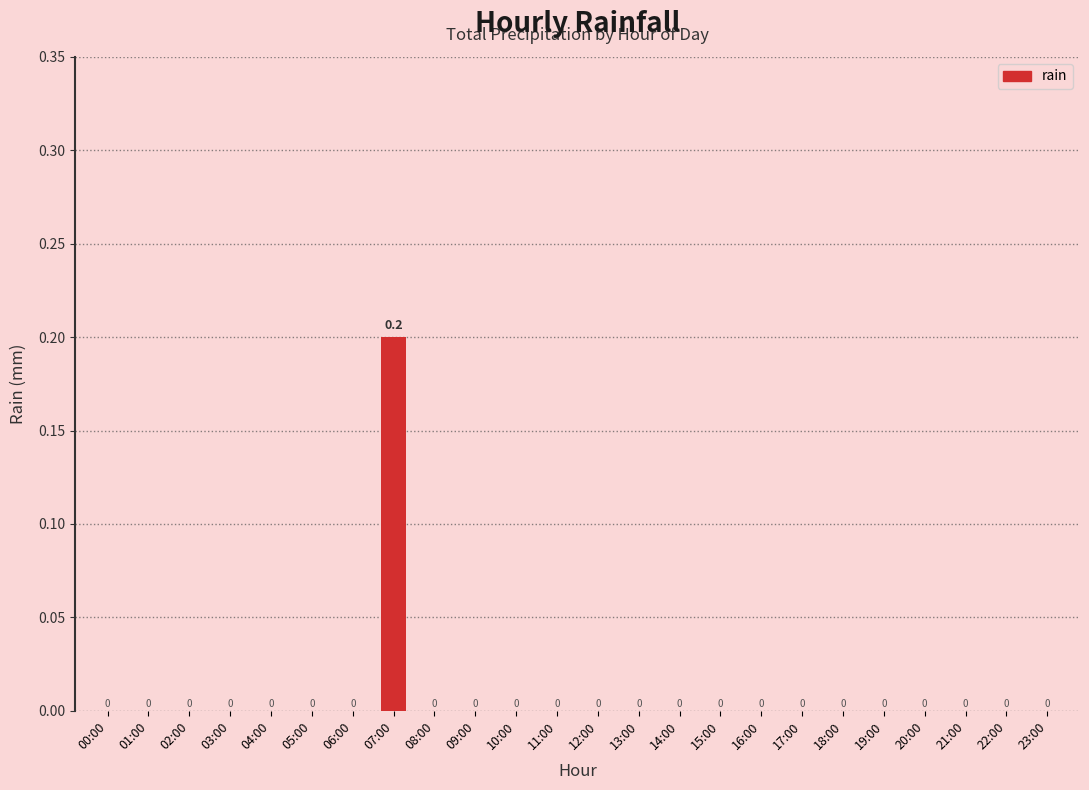

The chart shows a value of 0.0 at 02:00. True or false?

True